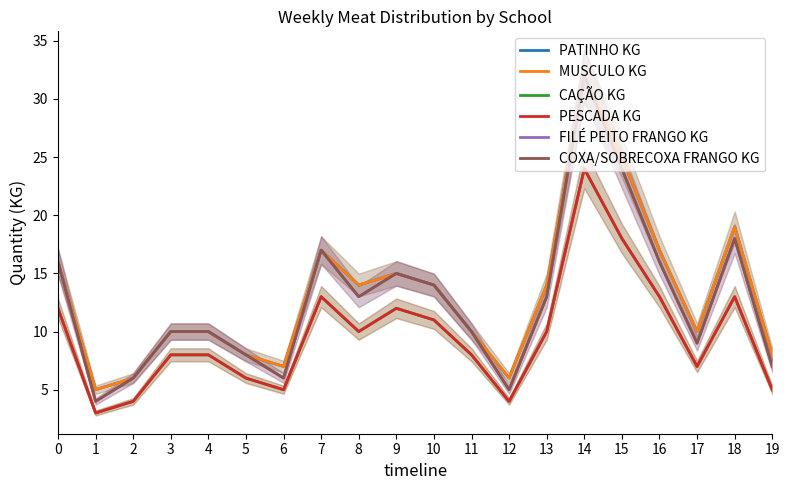

What are all the series names shown in the legend?

PATINHO KG, MUSCULO KG, CAÇÃO KG, PESCADA KG, FILÉ PEITO FRANGO KG, COXA/SOBRECOXA FRANGO KG